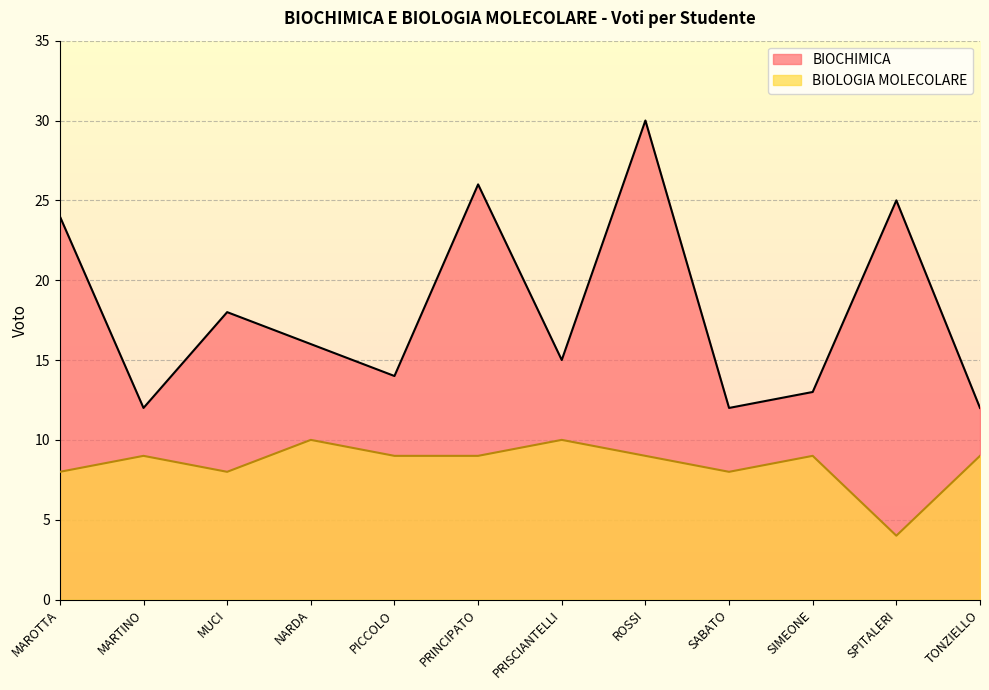

What is the label of the 9th point from the left?

SABATO